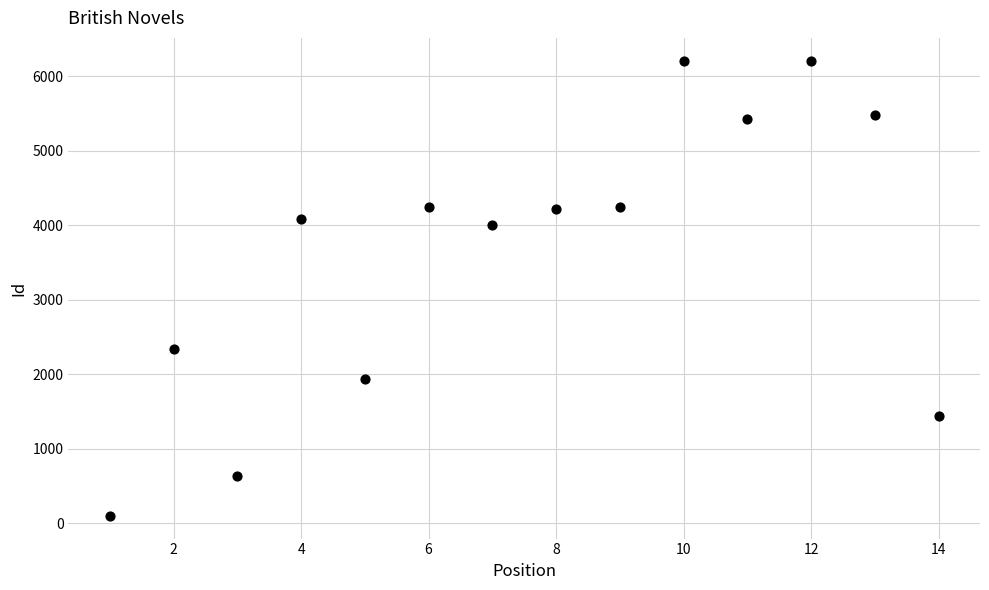

What is the range of X values (max minus min)?

13